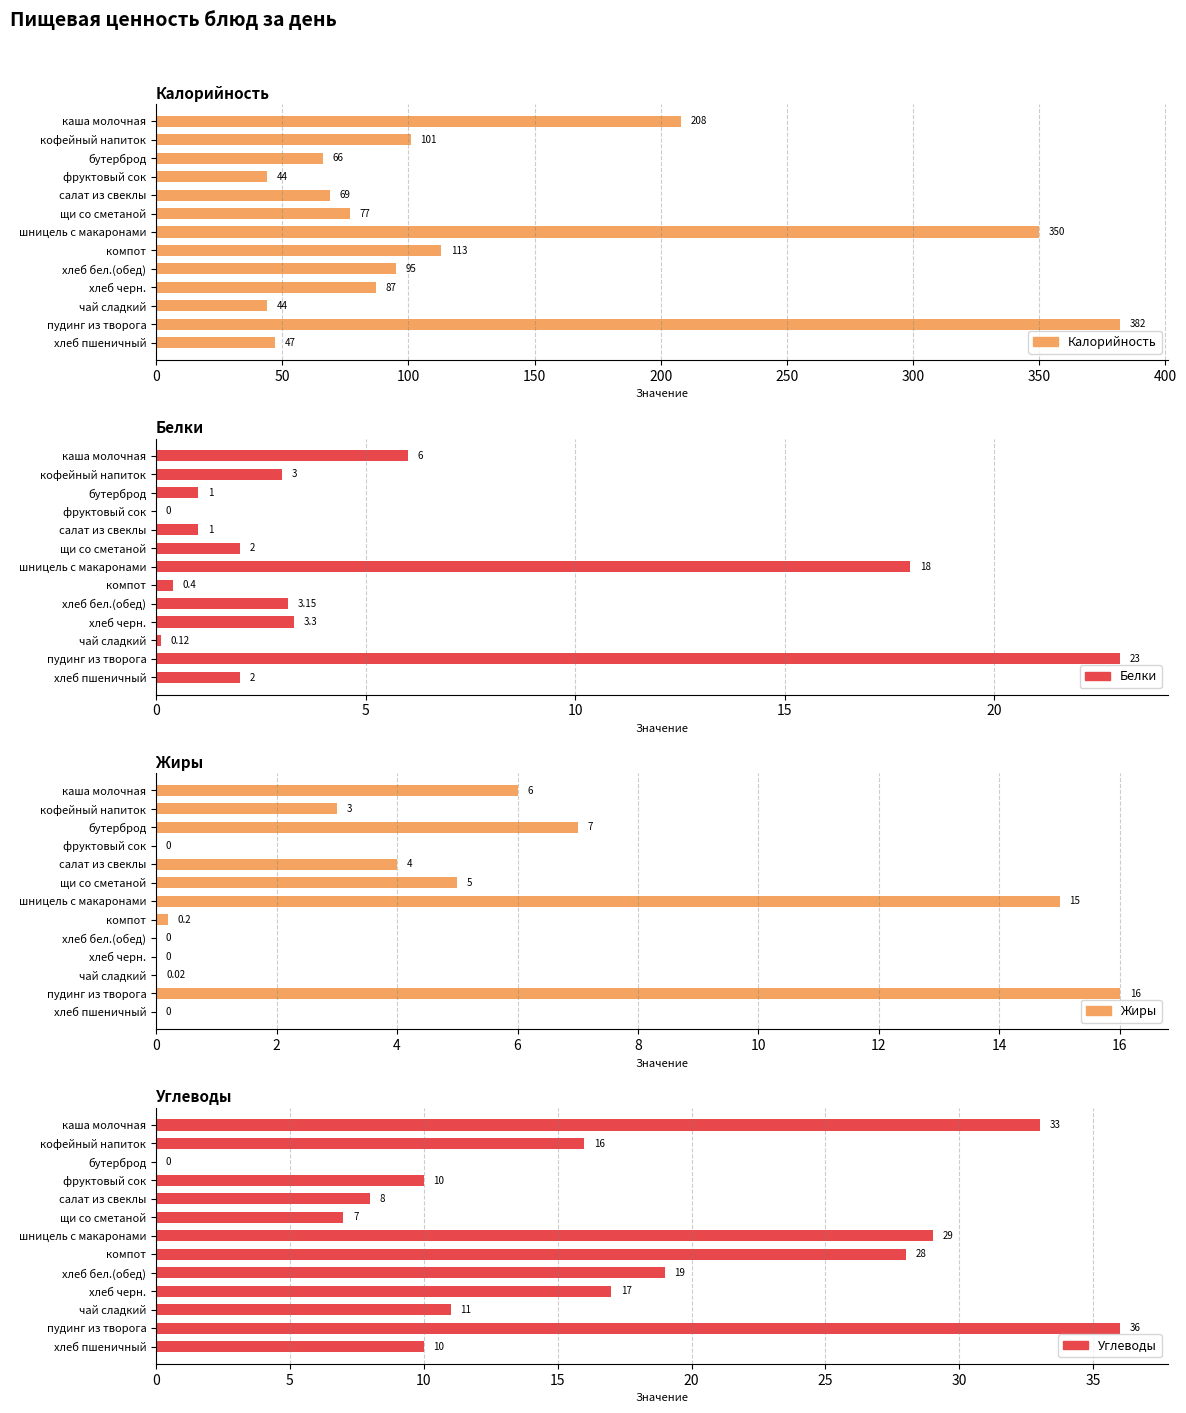

What is the average value of the Углеводы series?

17.2